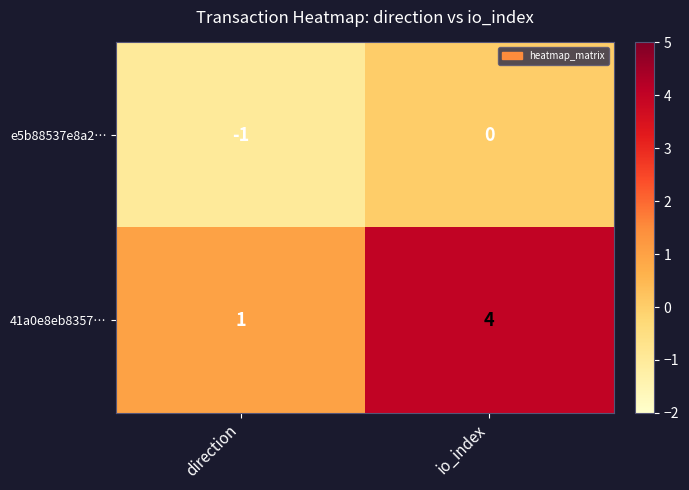

Rank the categories by 41a0e8eb8357… value from highest to lowest.

io_index, direction